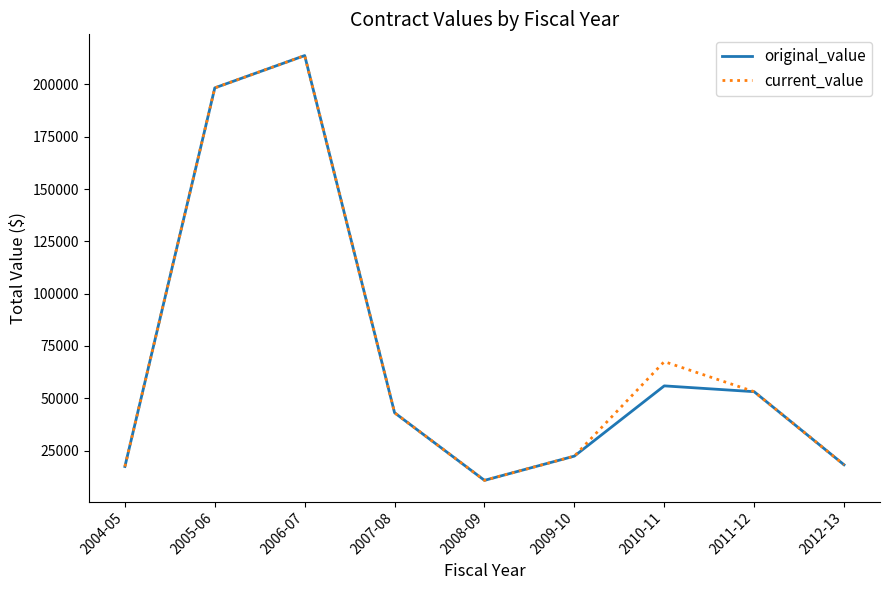

Which category has the highest value in the original_value series?

2006-07